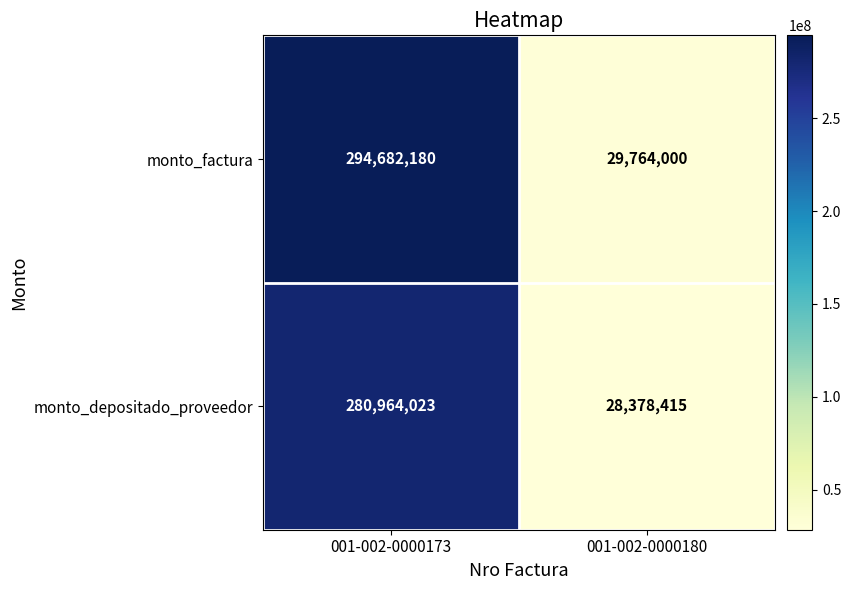

What is the minimum value for monto_depositado_proveedor?

28378415